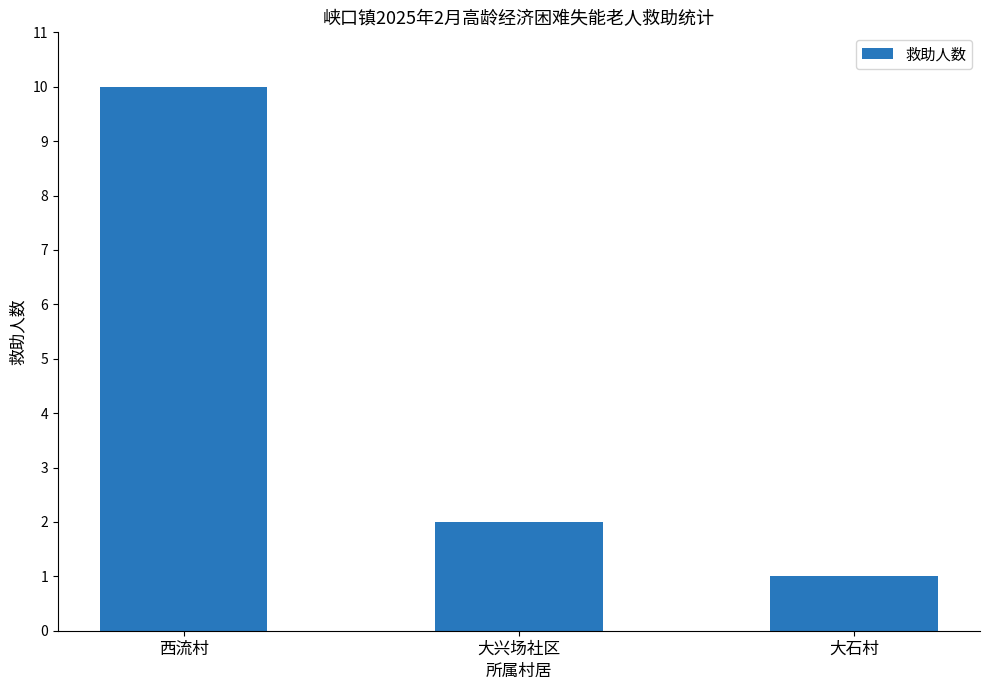

Reading left to right, extract all data points from this chart.

10	2	1